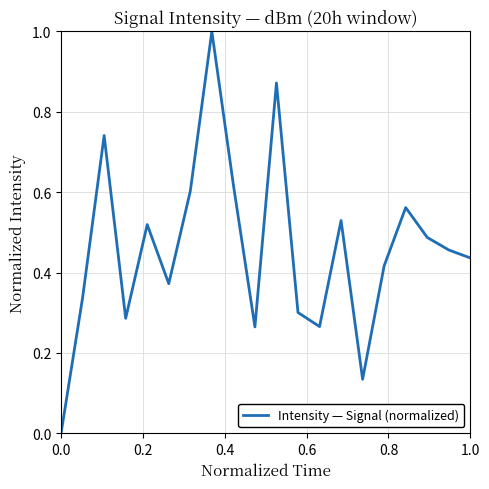

How many interior local valleys (lower than both neighbors) does the data have?

5